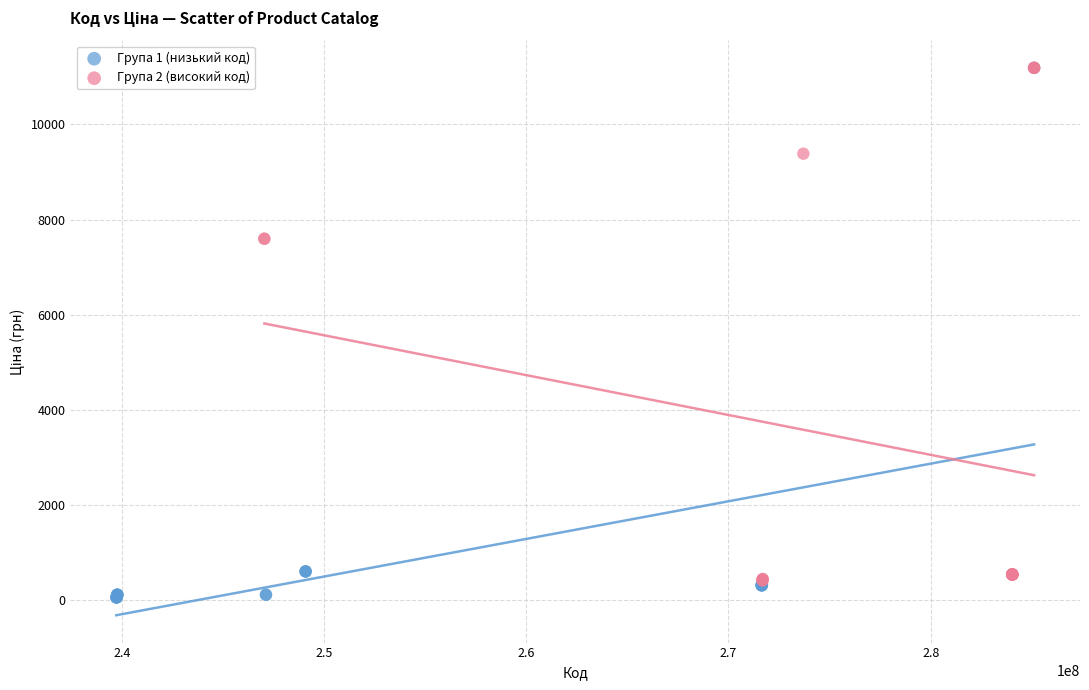

Which series has the largest Y range (max minus min)?

Група 1 (низький код)